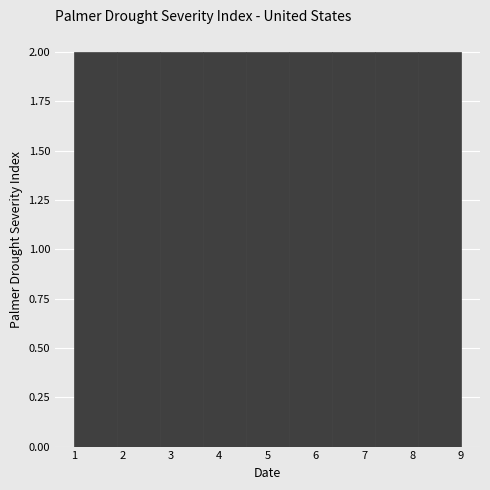

How tall is the bar that spans 8.1 to 9.0 on the x-axis? Neither the bar edges nor the heights are printed on the chart, so give them approximately, as read against the axes.

2